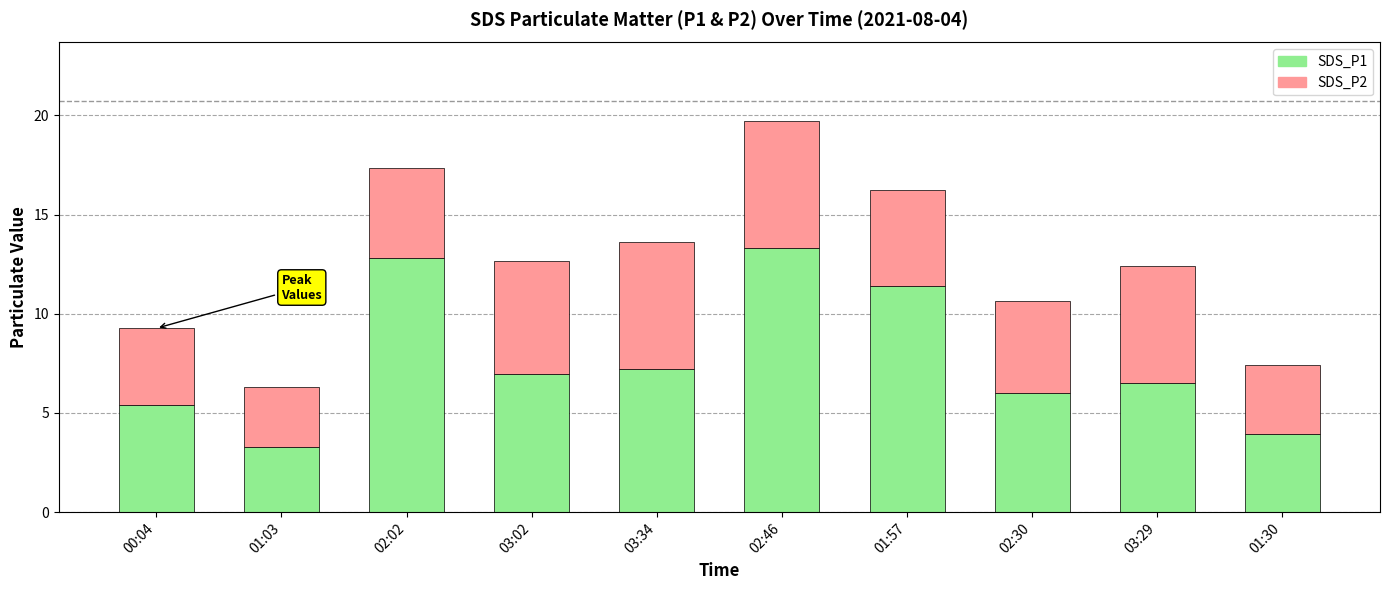

How many data points does each series have?

10